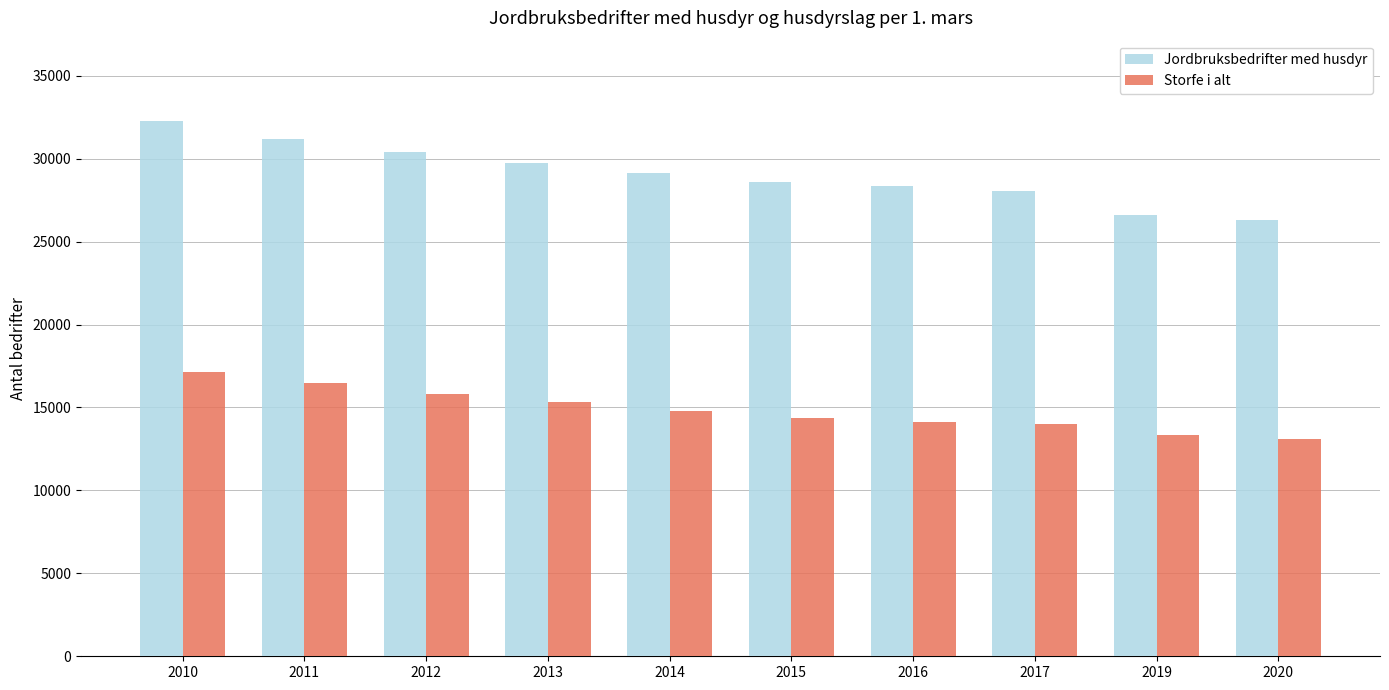

Does the chart contain any negative values?

No